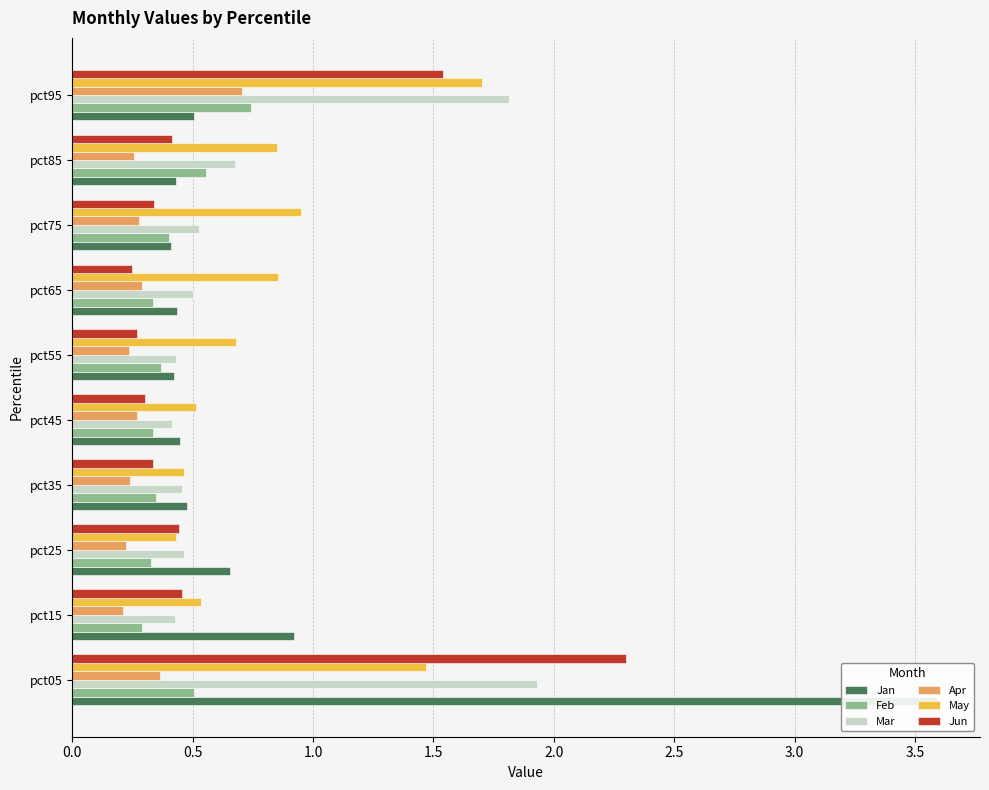

Are the bars grouped side by side (vs. stacked)?

Yes